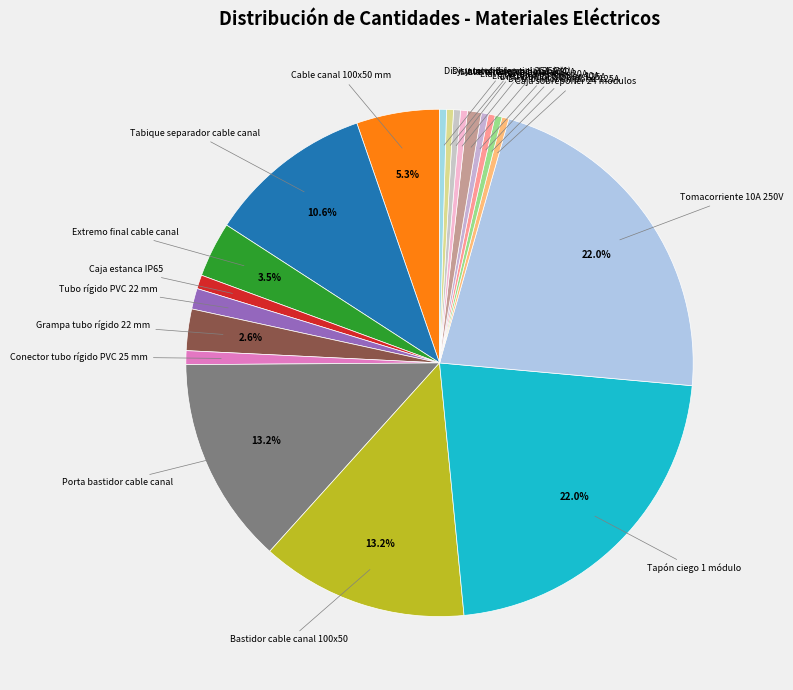

What is the largest slice in the pie chart?

Tapón ciego 1 módulo